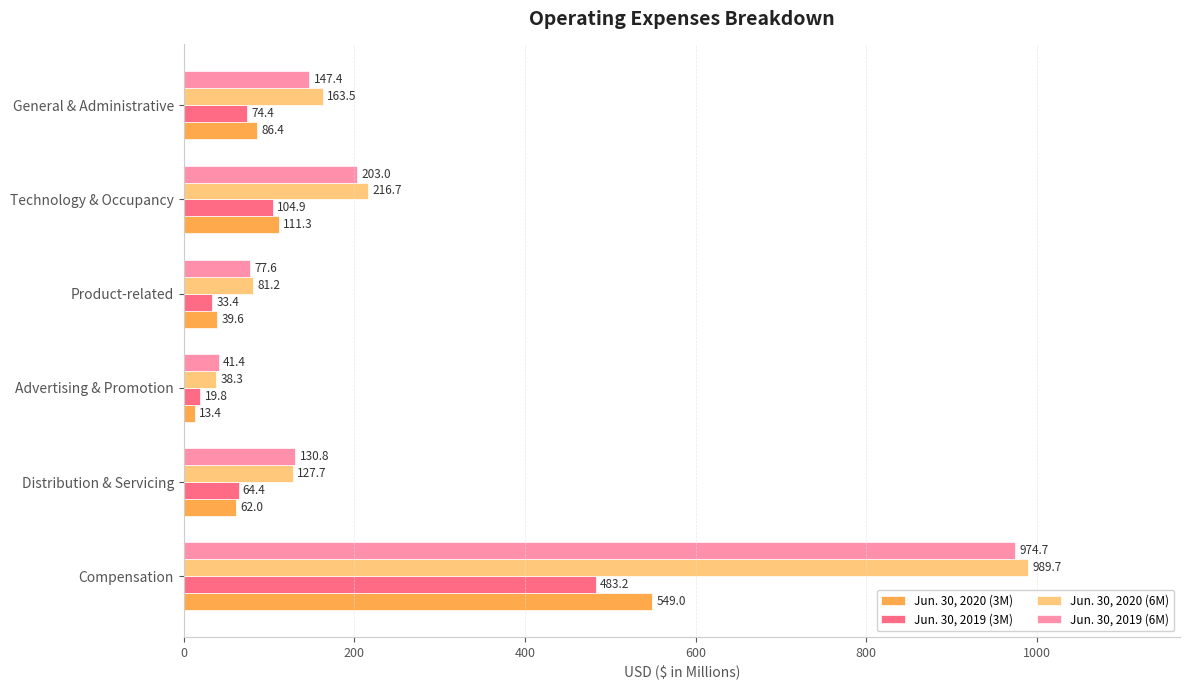

Which series has the largest total across all categories?

Jun. 30, 2020 (6M)